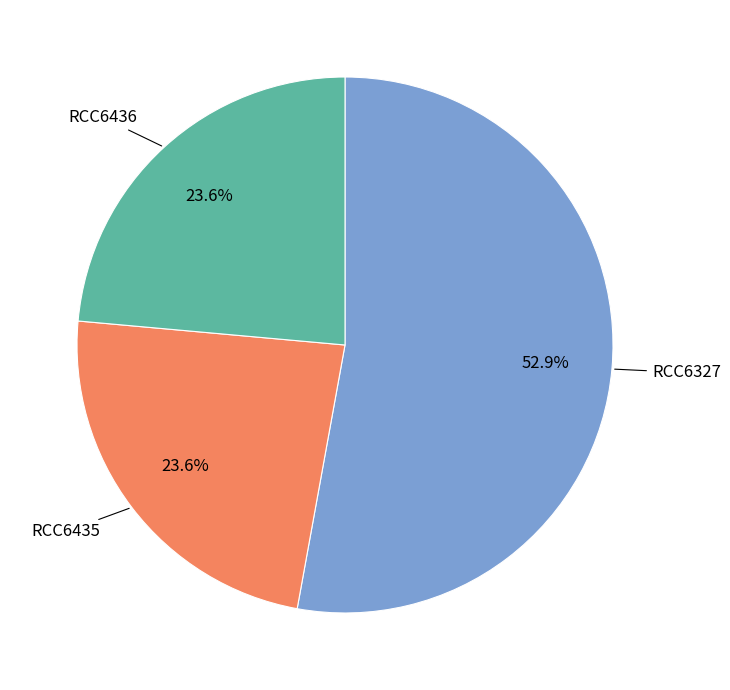

Is there any slice that represents more than half of the pie?

Yes